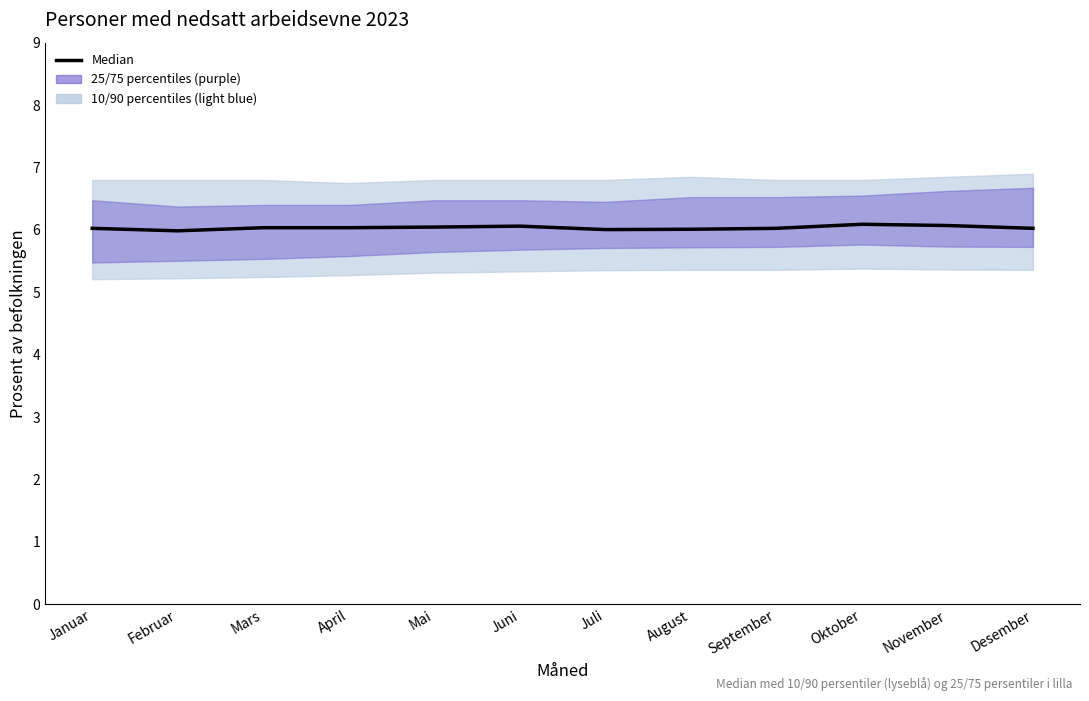

Read the value at Desember.

6.0